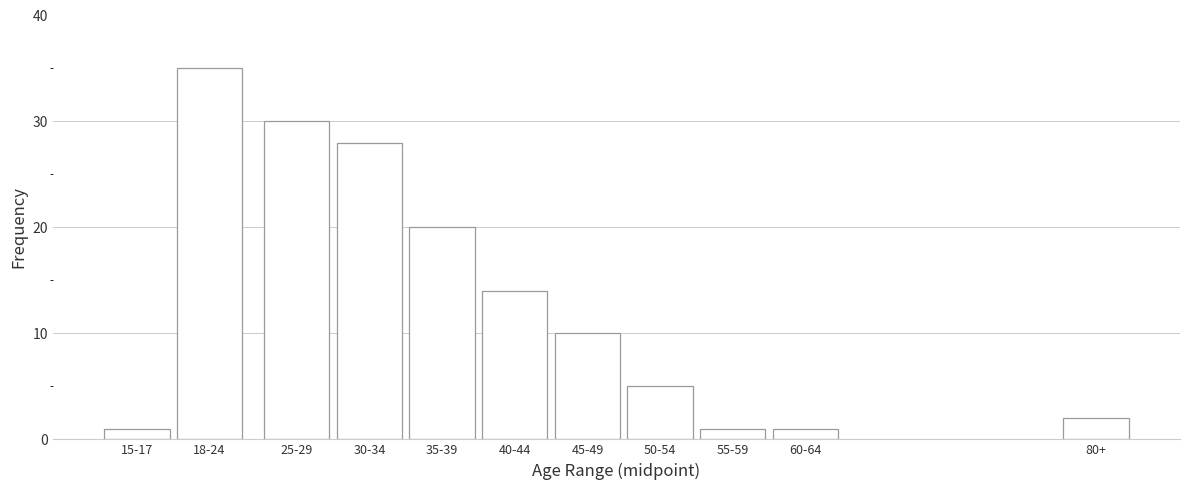

Reading left to right, list all the values displayed in this chart.

1	35	30	28	20	14	10	5	1	1	2